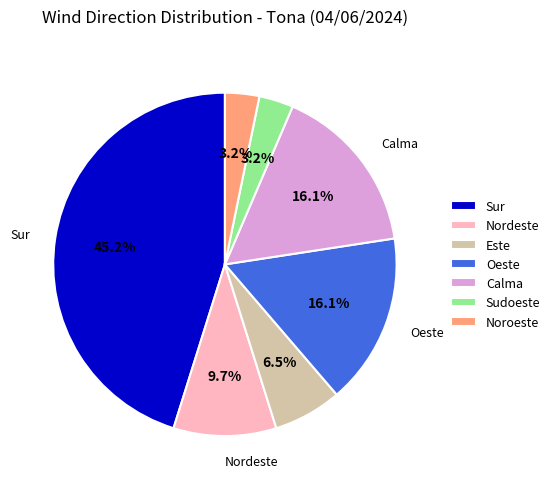

Is the sum of Noroeste and Calma greater than half?

No